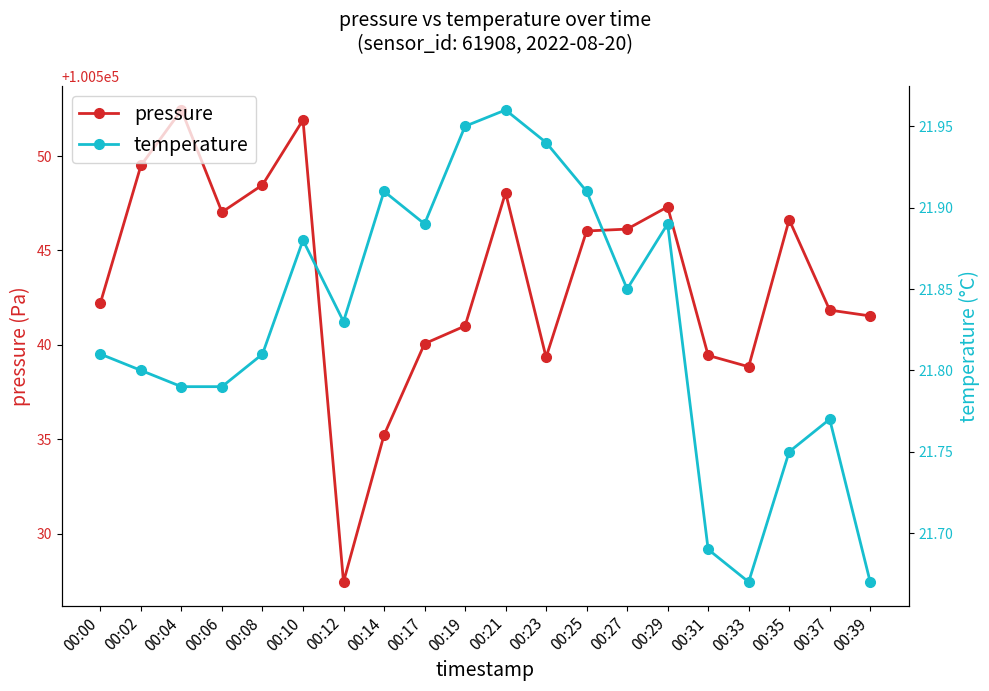

Reading right to left, extract all data points from this chart.

pressure: 100541.5	100541.8	100546.6	100538.8	100539.4	100547.3	100546.1	100546.0	100539.3	100548.1	100541.0	100540.1	100535.2	100527.4	100551.9	100548.5	100547.0	100552.4	100549.5	100542.2
temperature: 21.7	21.8	21.8	21.7	21.7	21.9	21.9	21.9	21.9	22.0	21.9	21.9	21.9	21.8	21.9	21.8	21.8	21.8	21.8	21.8